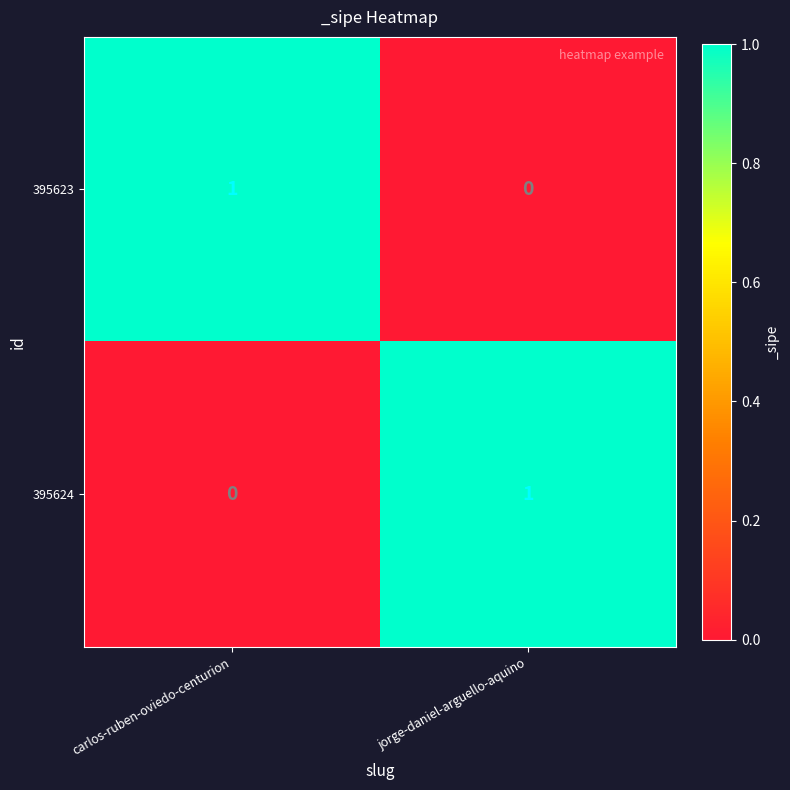

Is the value of 395623 at carlos-ruben-oviedo-centurion greater than the value of 395624 at carlos-ruben-oviedo-centurion?

Yes